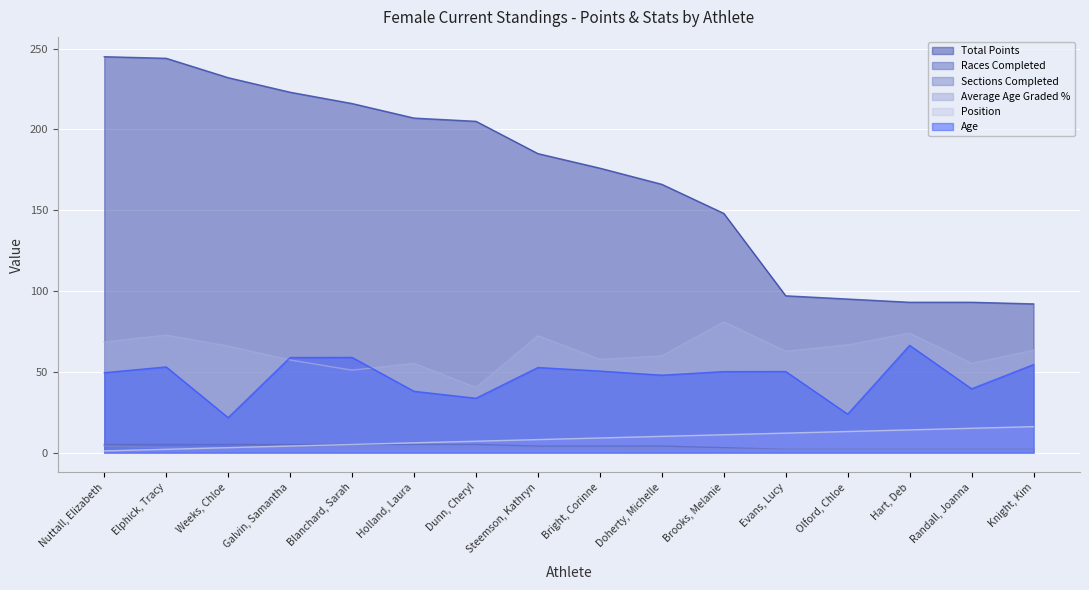

Reading right to left, extract all data points from this chart.

Total Points: Knight, Kim=92.0	Randall, Joanna=93.0	Hart, Deb=93.0	Olford, Chloe=95.0	Evans, Lucy=97.0	Brooks, Melanie=148.0	Doherty, Michelle=166.0	Bright, Corinne=176.0	Steemson, Kathryn=185.0	Dunn, Cheryl=205.0	Holland, Laura=207.0	Blanchard, Sarah=216.0	Galvin, Samantha=223.0	Weeks, Chloe=232.0	Elphick, Tracy=244.0	Nuttall, Elizabeth=245.0
Races Completed: Knight, Kim=2.0	Randall, Joanna=2.0	Hart, Deb=2.0	Olford, Chloe=2.0	Evans, Lucy=2.0	Brooks, Melanie=3.0	Doherty, Michelle=4.0	Bright, Corinne=4.0	Steemson, Kathryn=4.0	Dunn, Cheryl=5.0	Holland, Laura=5.0	Blanchard, Sarah=5.0	Galvin, Samantha=5.0	Weeks, Chloe=5.0	Elphick, Tracy=5.0	Nuttall, Elizabeth=5.0
Sections Completed: Knight, Kim=2.0	Randall, Joanna=2.0	Hart, Deb=2.0	Olford, Chloe=2.0	Evans, Lucy=2.0	Brooks, Melanie=2.0	Doherty, Michelle=2.0	Bright, Corinne=3.0	Steemson, Kathryn=3.0	Dunn, Cheryl=3.0	Holland, Laura=3.0	Blanchard, Sarah=3.0	Galvin, Samantha=4.0	Weeks, Chloe=3.0	Elphick, Tracy=3.0	Nuttall, Elizabeth=4.0
Average Age Graded %: Knight, Kim=63.4	Randall, Joanna=55.2	Hart, Deb=73.9	Olford, Chloe=66.6	Evans, Lucy=62.7	Brooks, Melanie=80.9	Doherty, Michelle=59.8	Bright, Corinne=57.6	Steemson, Kathryn=72.3	Dunn, Cheryl=40.3	Holland, Laura=55.2	Blanchard, Sarah=51.0	Galvin, Samantha=57.3	Weeks, Chloe=65.9	Elphick, Tracy=72.7	Nuttall, Elizabeth=68.4
Position: Knight, Kim=16.0	Randall, Joanna=15.0	Hart, Deb=14.0	Olford, Chloe=13.0	Evans, Lucy=12.0	Brooks, Melanie=11.0	Doherty, Michelle=10.0	Bright, Corinne=9.0	Steemson, Kathryn=8.0	Dunn, Cheryl=7.0	Holland, Laura=6.0	Blanchard, Sarah=5.0	Galvin, Samantha=4.0	Weeks, Chloe=3.0	Elphick, Tracy=2.0	Nuttall, Elizabeth=1.0
Age: Knight, Kim=54.4	Randall, Joanna=39.4	Hart, Deb=66.3	Olford, Chloe=23.8	Evans, Lucy=50.1	Brooks, Melanie=50.1	Doherty, Michelle=47.9	Bright, Corinne=50.4	Steemson, Kathryn=52.6	Dunn, Cheryl=33.6	Holland, Laura=37.9	Blanchard, Sarah=58.9	Galvin, Samantha=58.8	Weeks, Chloe=21.6	Elphick, Tracy=53.0	Nuttall, Elizabeth=49.4